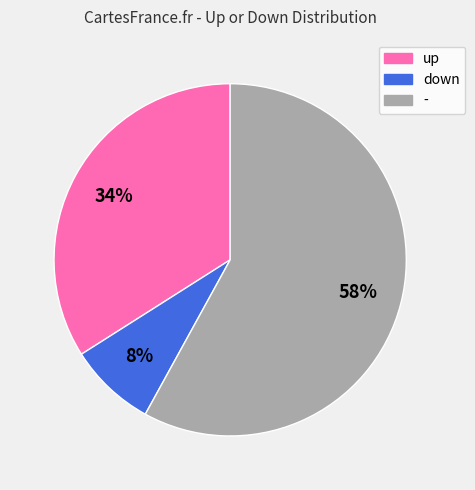

To the nearest percent, what is the average slice percentage?

33%